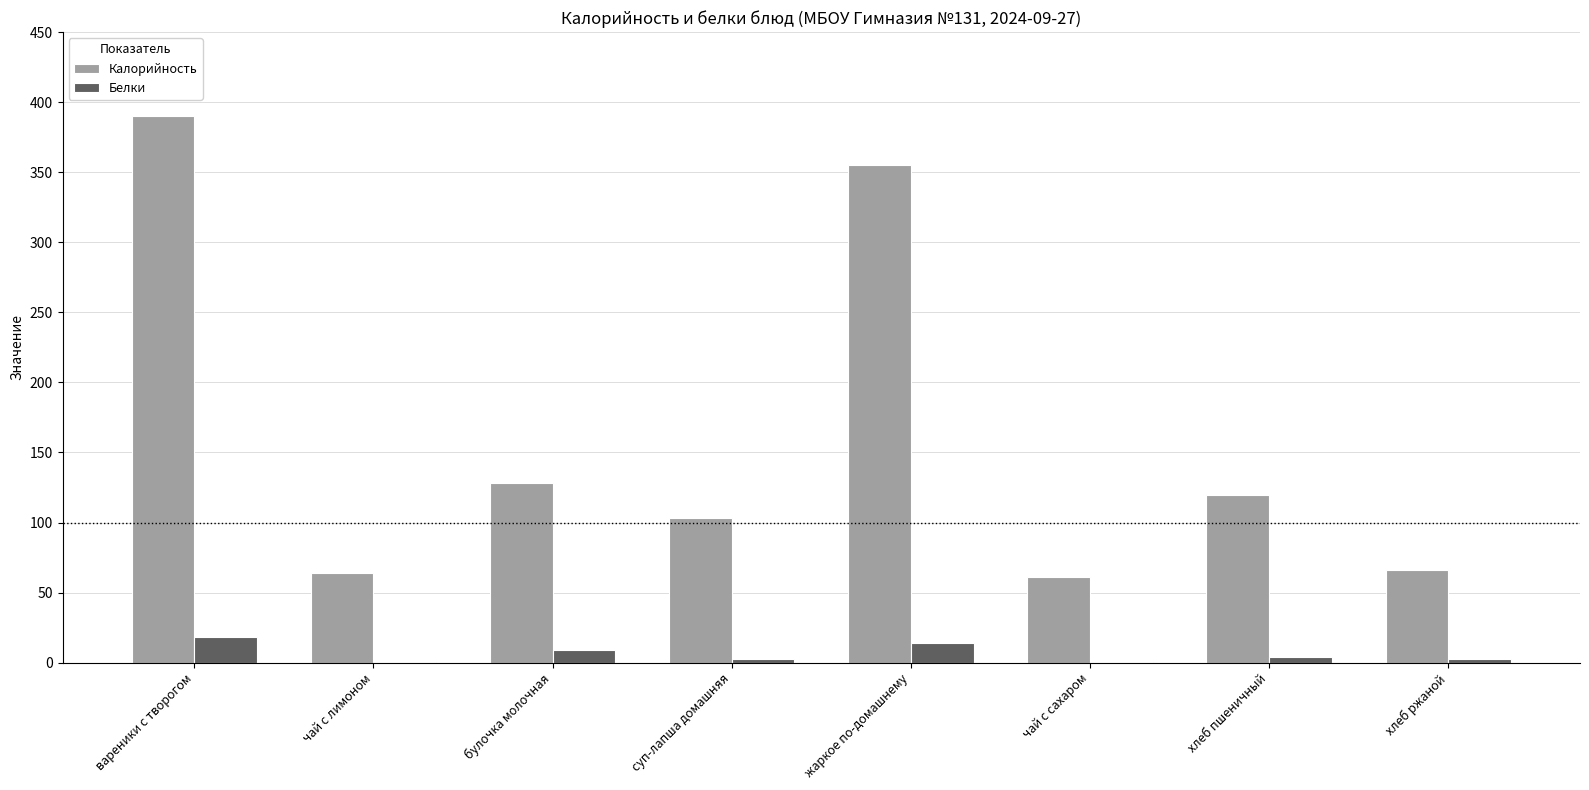

True or false: Белки has a value of 0.2 at чай с сахаром.

True